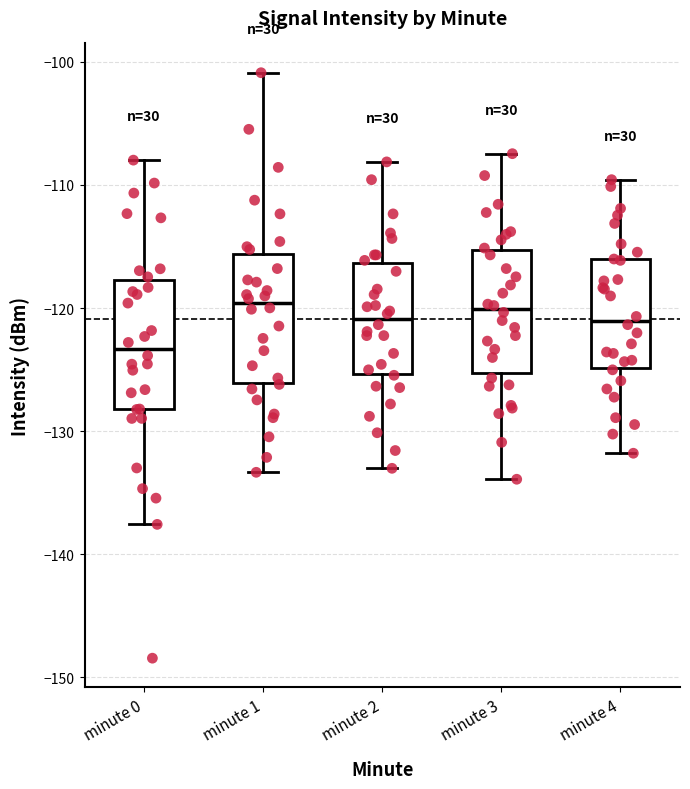

Where is the lower edge of the box for minute 2 on the y-axis? The values are not printed on the chart, so give them approximately, as read against the axis.

-125